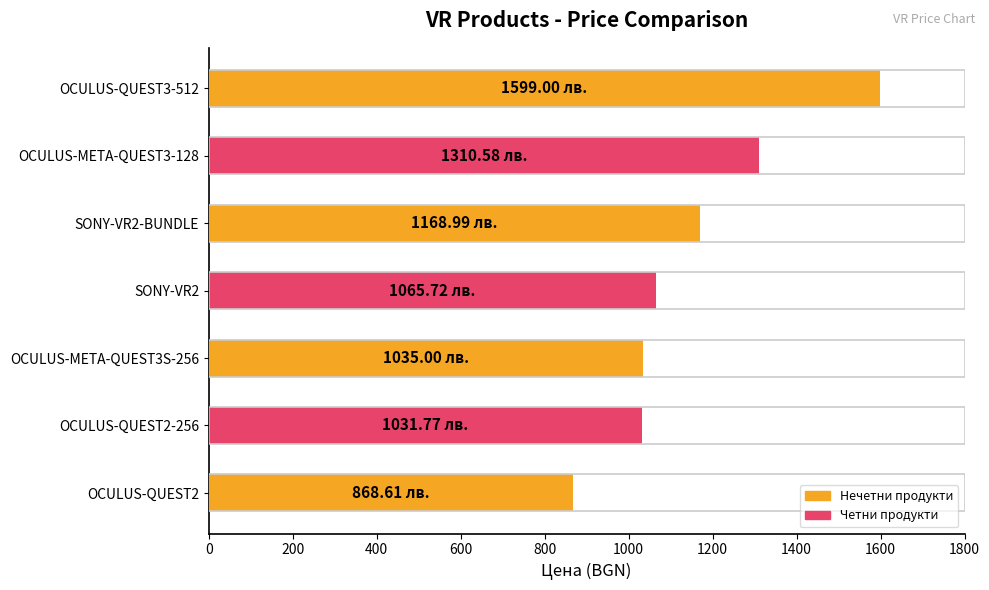

Does the chart contain any negative values?

No